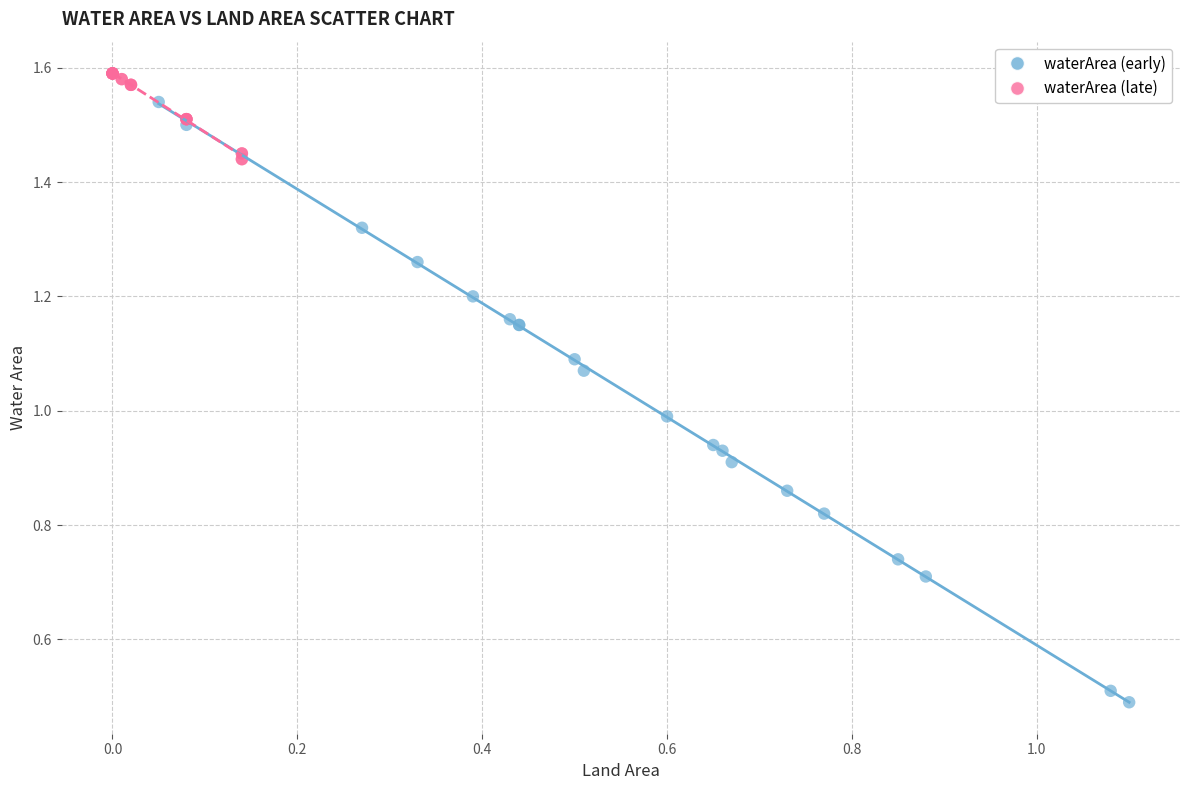

Which series has the widest spread of Y values?

waterArea (early)